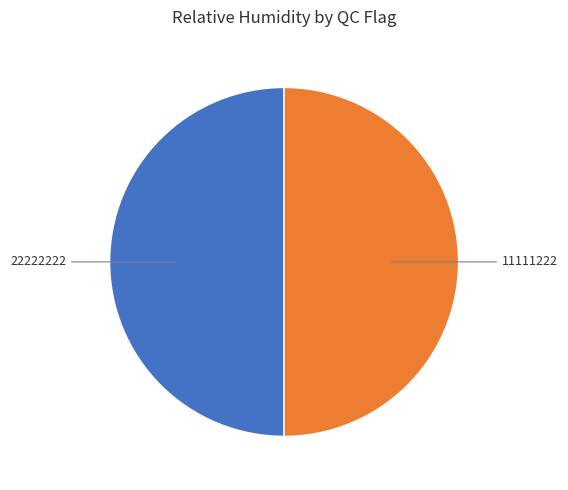

Is the sum of 11111222 and 22222222 greater than half?

Yes